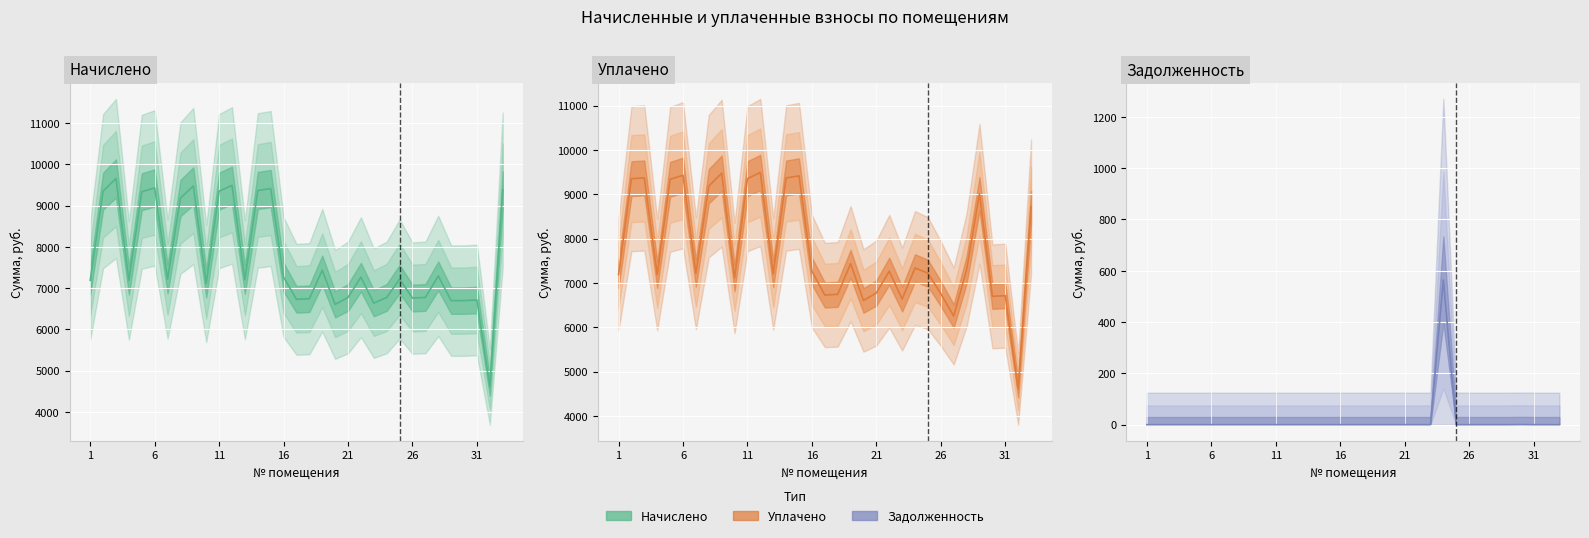

How many interior local peaks does the Задолженность series have?

2